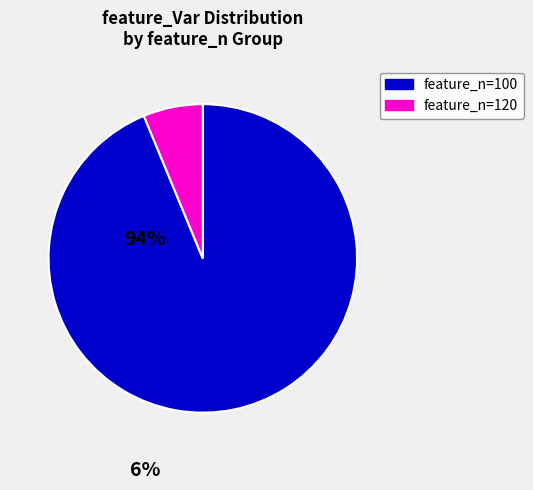

How many slices are in this pie chart?

2